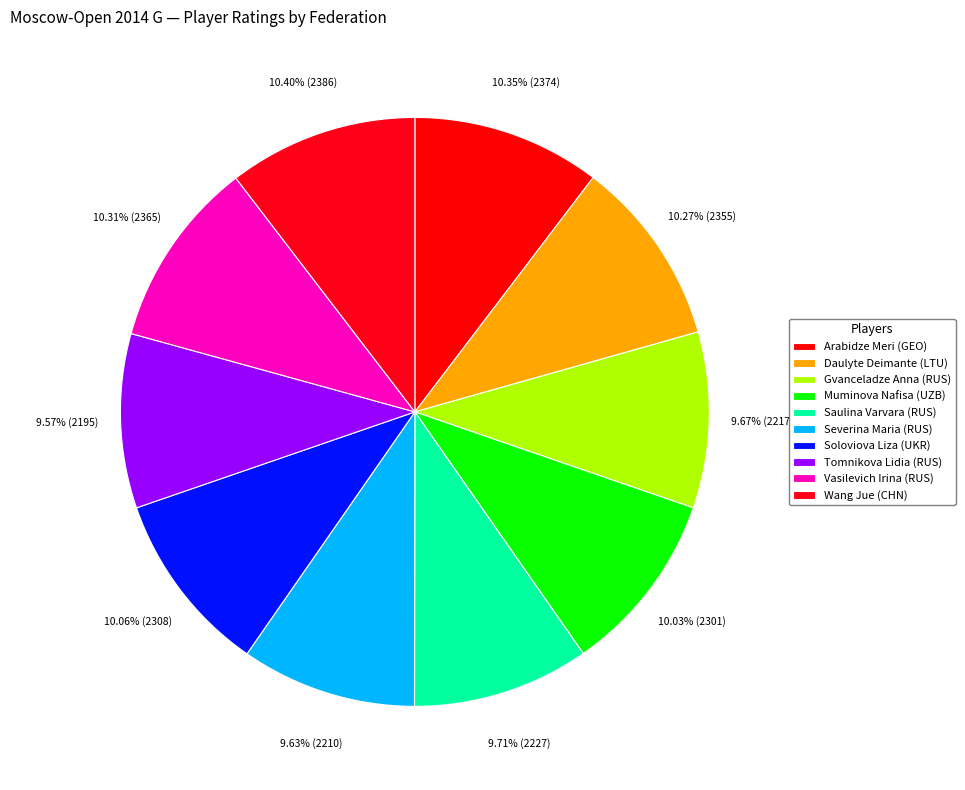

Count the number of slices in the pie.

10